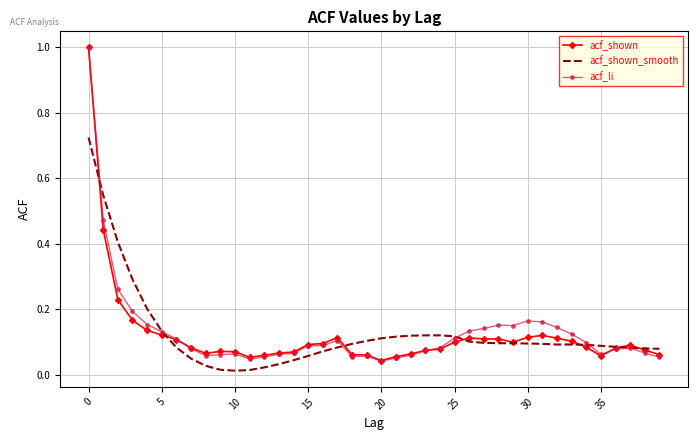

In acf_li, how many points are higher than both neighbors (excluding endpoints)?

6